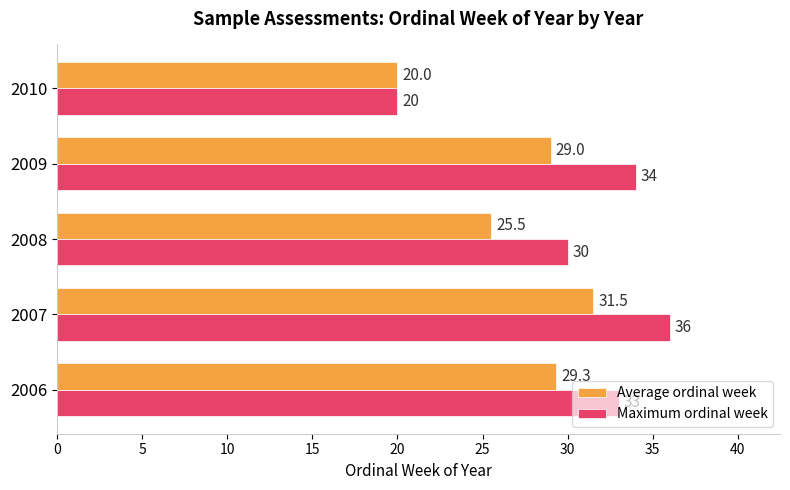

Is the value of Maximum ordinal week at 2007 greater than the value of Average ordinal week at 2009?

Yes